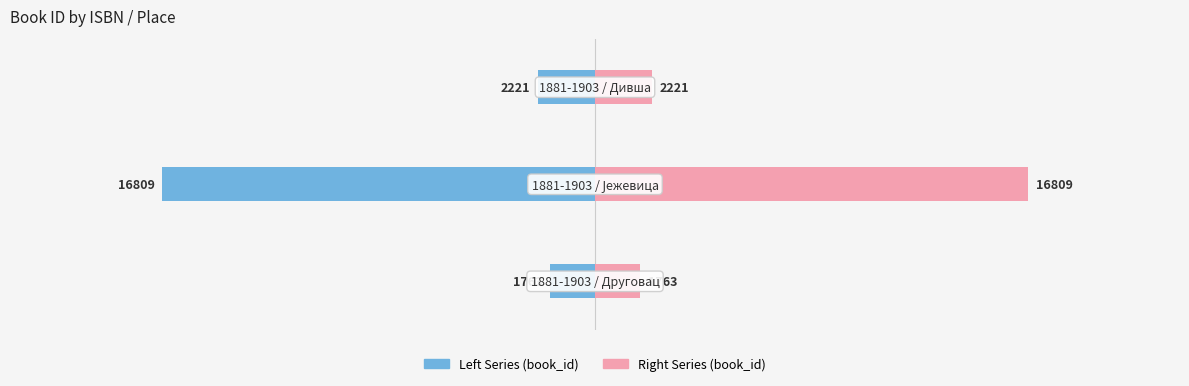

Which has a higher value, 2 or 1?

2